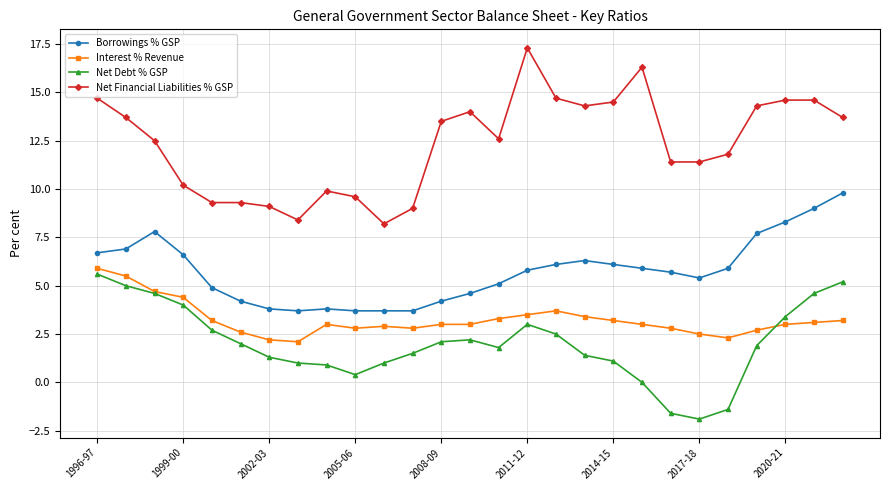

At how many categories does at least one series exceed 13?

13